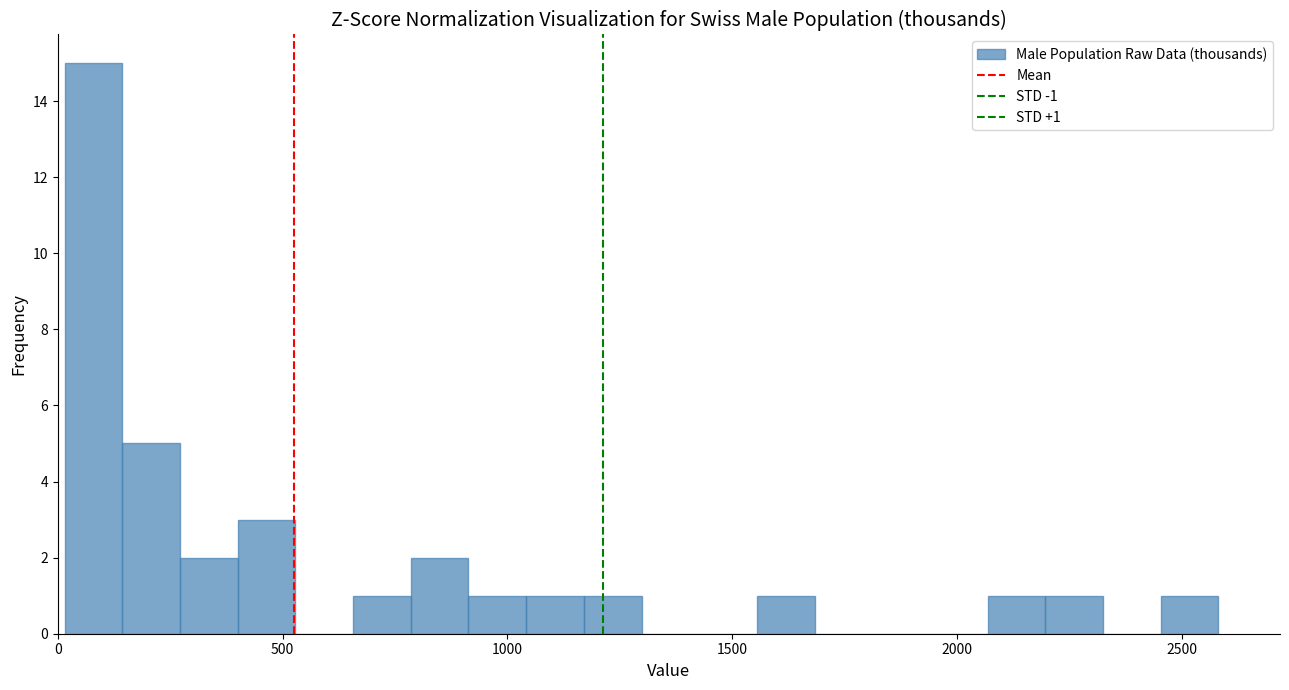

Read against the x-axis, roughly where is the centre of the tallest bar?

100